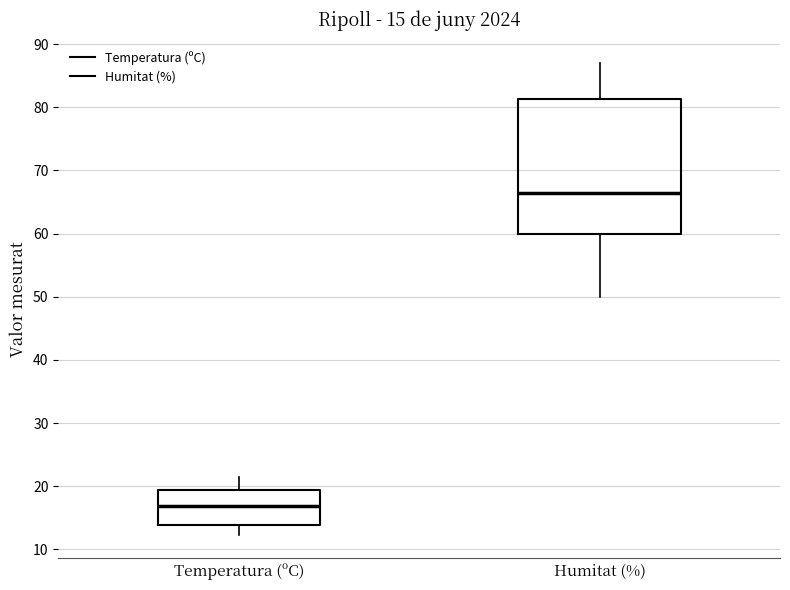

Which box is the tallest, from its lower edge to its upper edge?

Humitat (%)